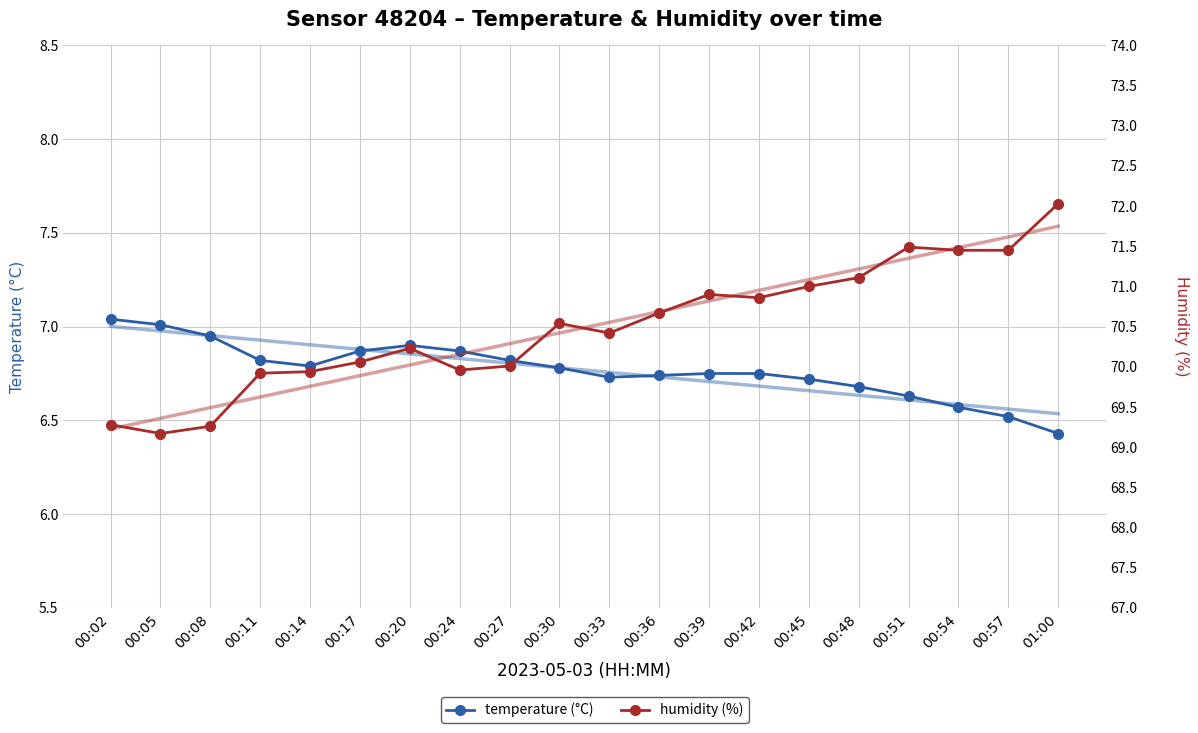

At which label does temperature (°C) reach its minimum?

01:00